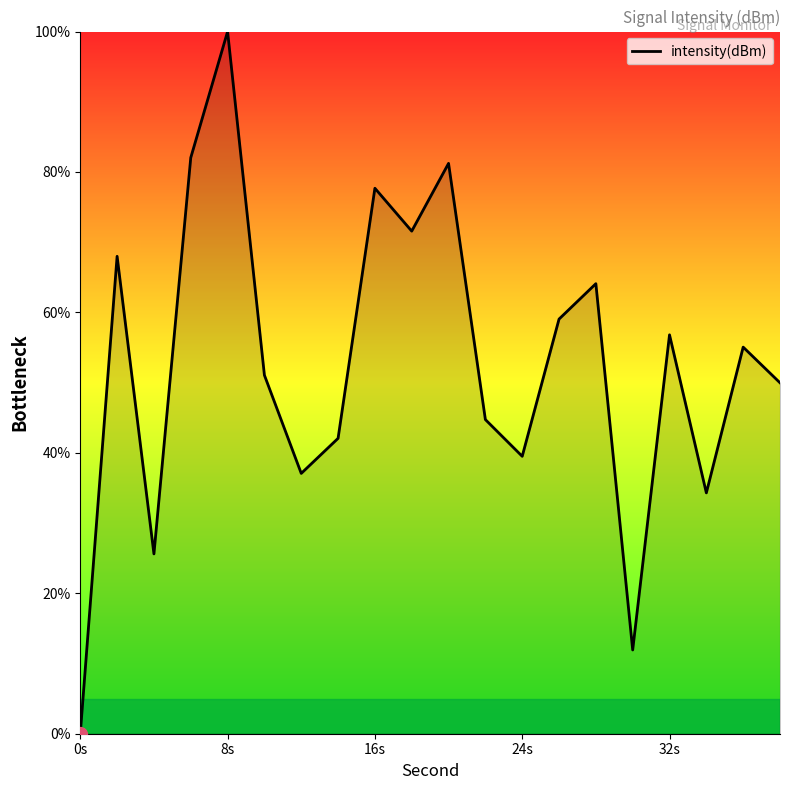

What is the difference between the maximum and minimum values?

100.0